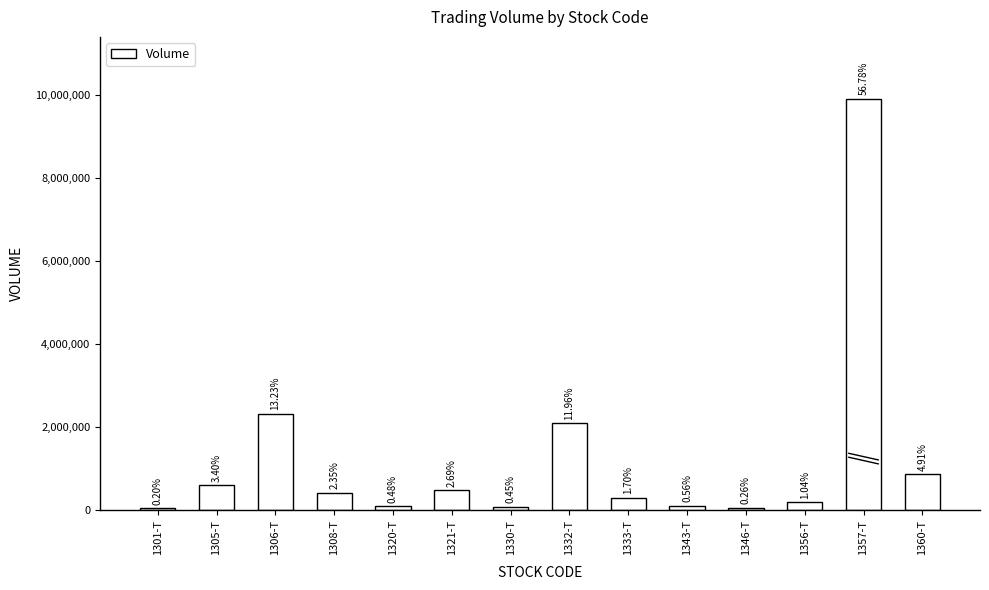

What position from the right is 1306-T?

12